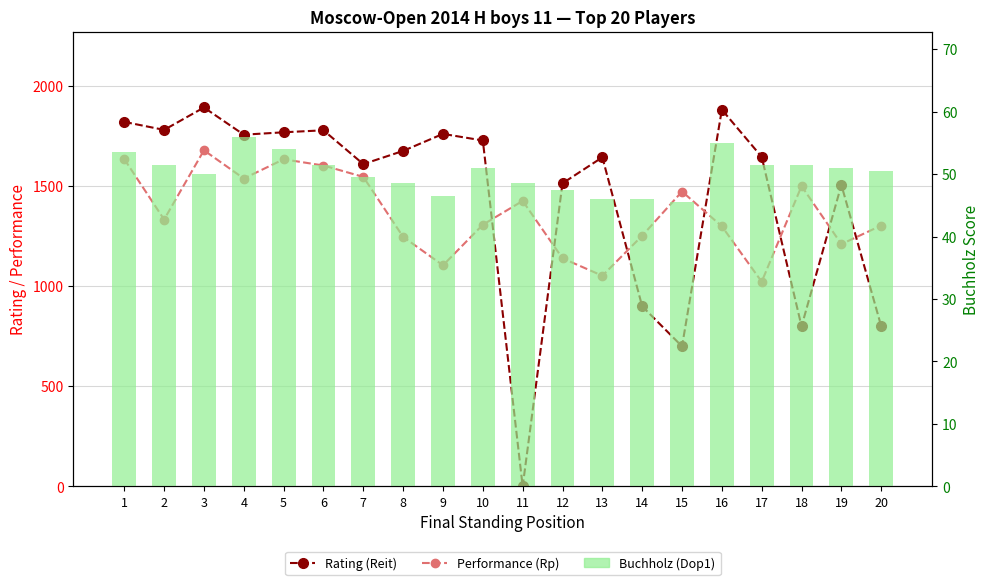

Which series changed the most between 4 and 7?

Rating (Reit)